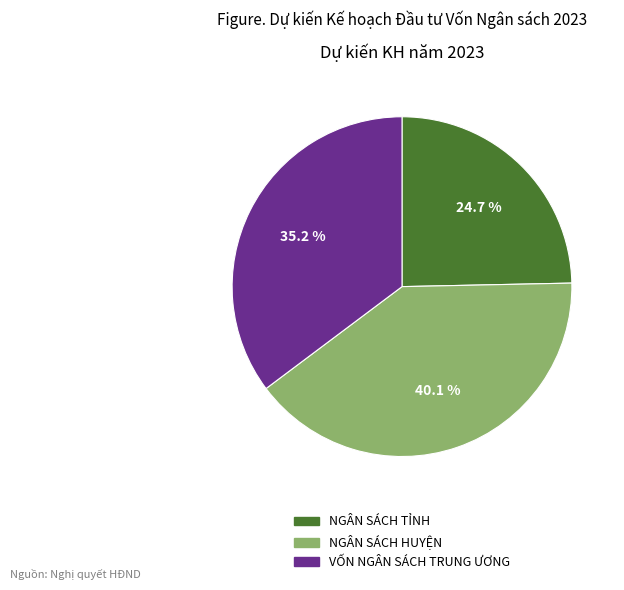

To the nearest percent, what is the difference between the VỐN NGÂN SÁCH TRUNG ƯƠNG and NGÂN SÁCH HUYỆN slice percentages?

5%